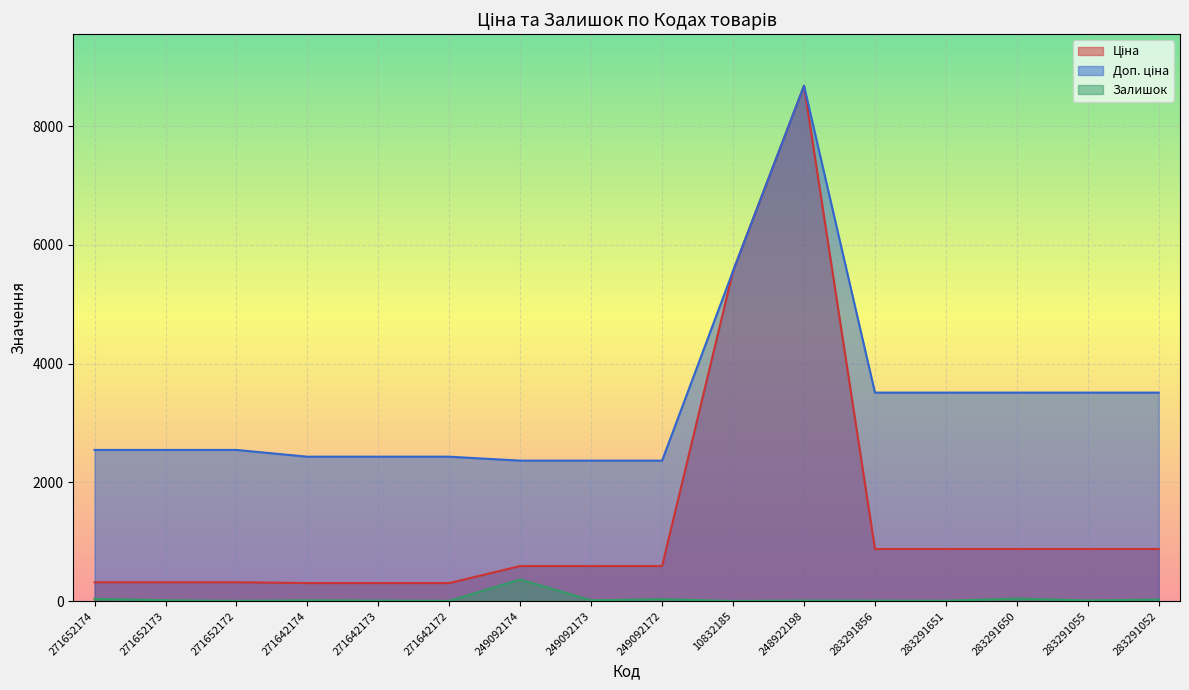

How many interior local peaks does the Залишок series have?

5